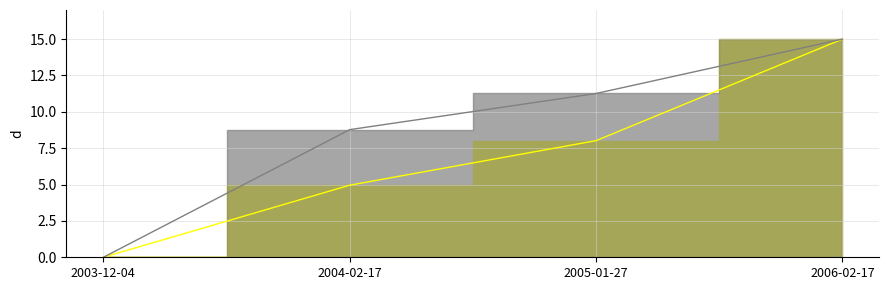

True or false: transactionPricePerShare and sharesOwnedFollowingTransaction cross at least once.

False